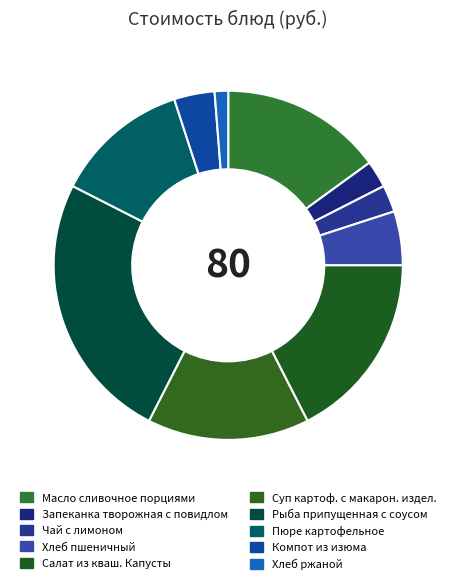

Which has a higher value, Компот из изюма or Суп картоф. с макарон. издел.?

Суп картоф. с макарон. издел.